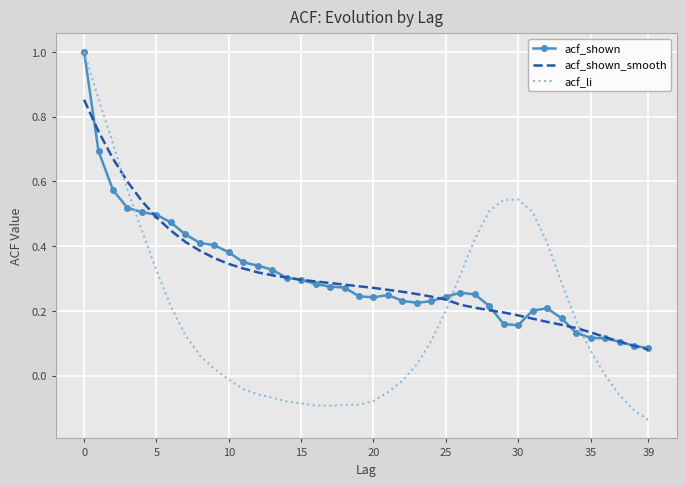

What is the maximum value shown in the chart?

1.0